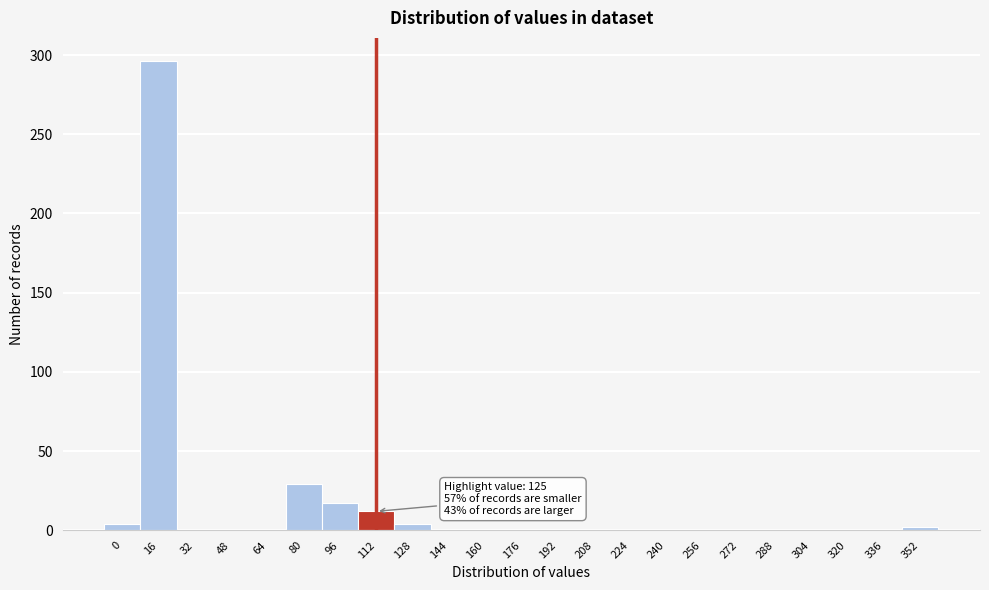

Reading left to right, extract all data points from this chart.

0=4	16=296	32=0	48=0	64=0	80=29	96=17	112=12	128=4	144=0	160=0	176=0	192=0	208=0	224=0	240=0	256=0	272=0	288=0	304=0	320=0	336=0	352=2